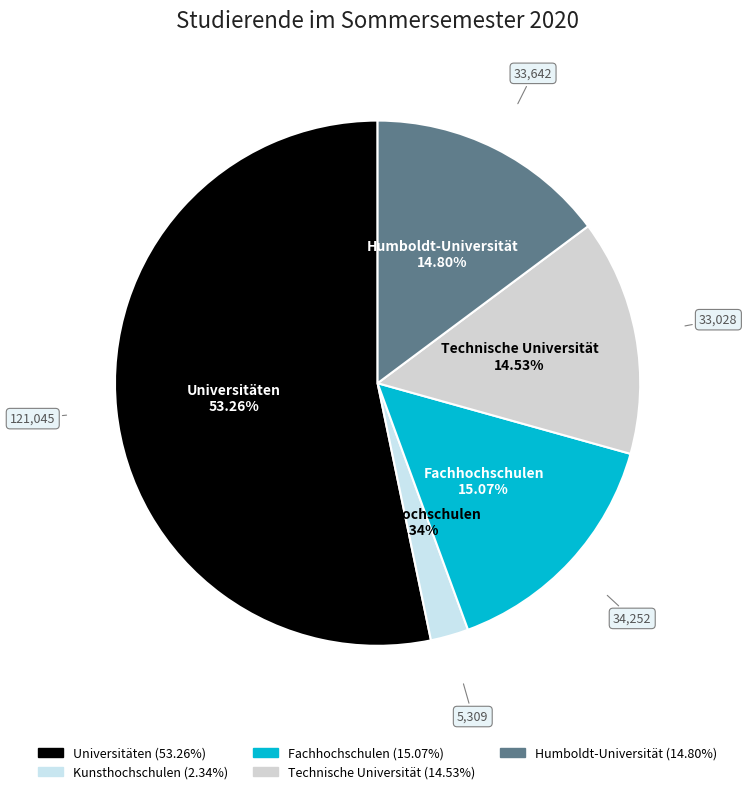

What is the smallest slice in the pie chart?

Kunsthochschulen